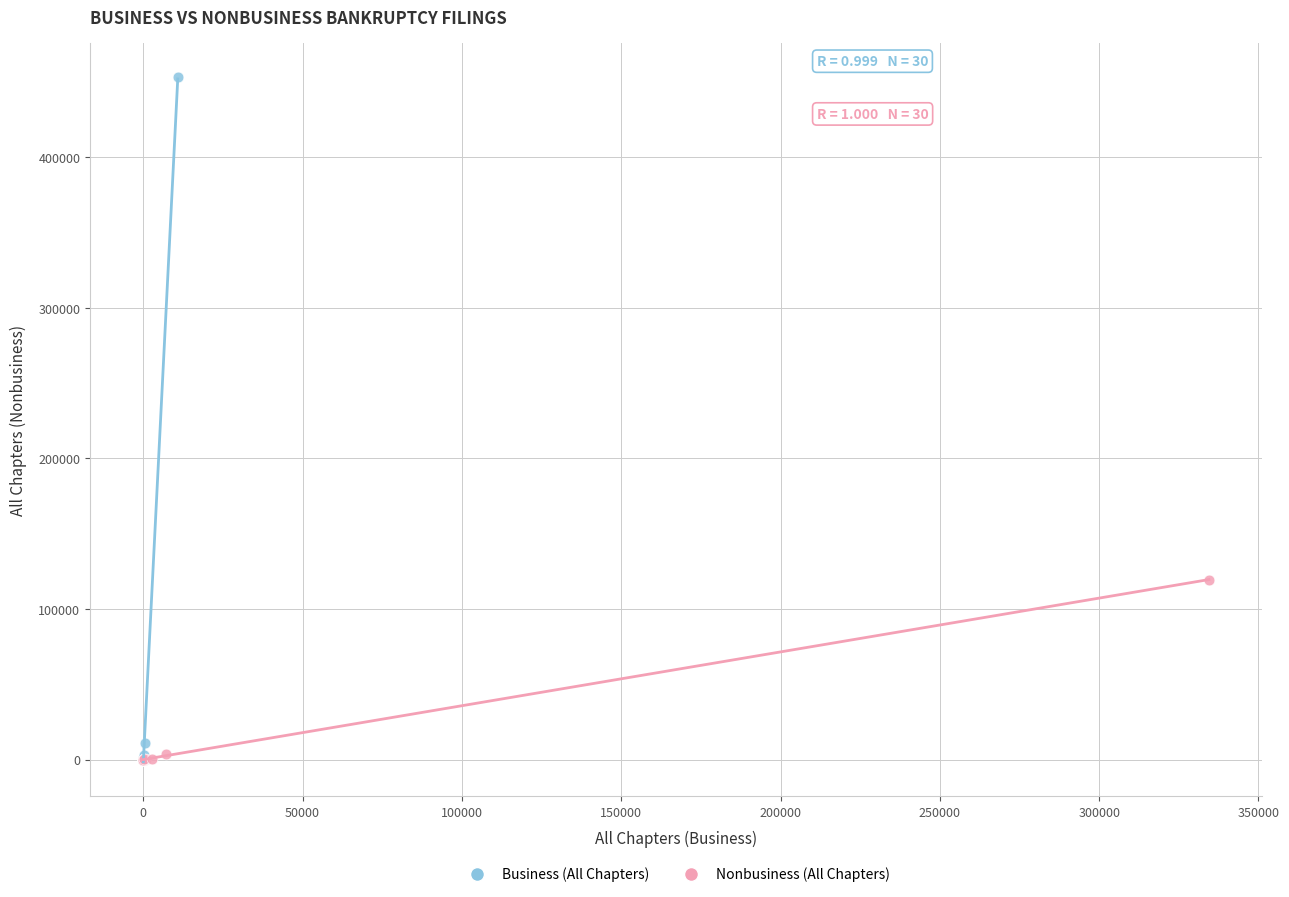

Which series has the largest Y range (max minus min)?

Business (All Chapters)